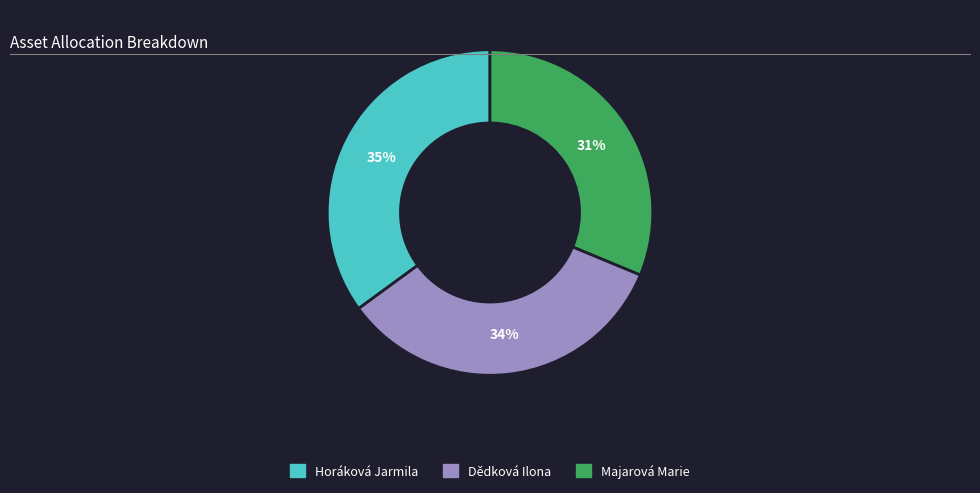

Which slice is the largest?

Horáková Jarmila